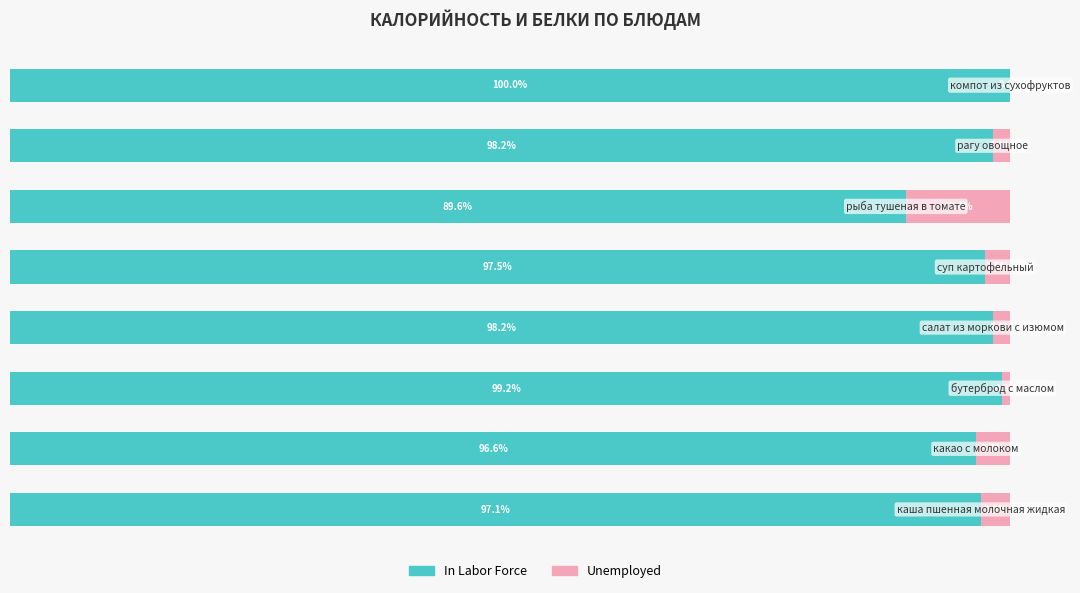

What are all the series names shown in the legend?

In Labor Force, Unemployed